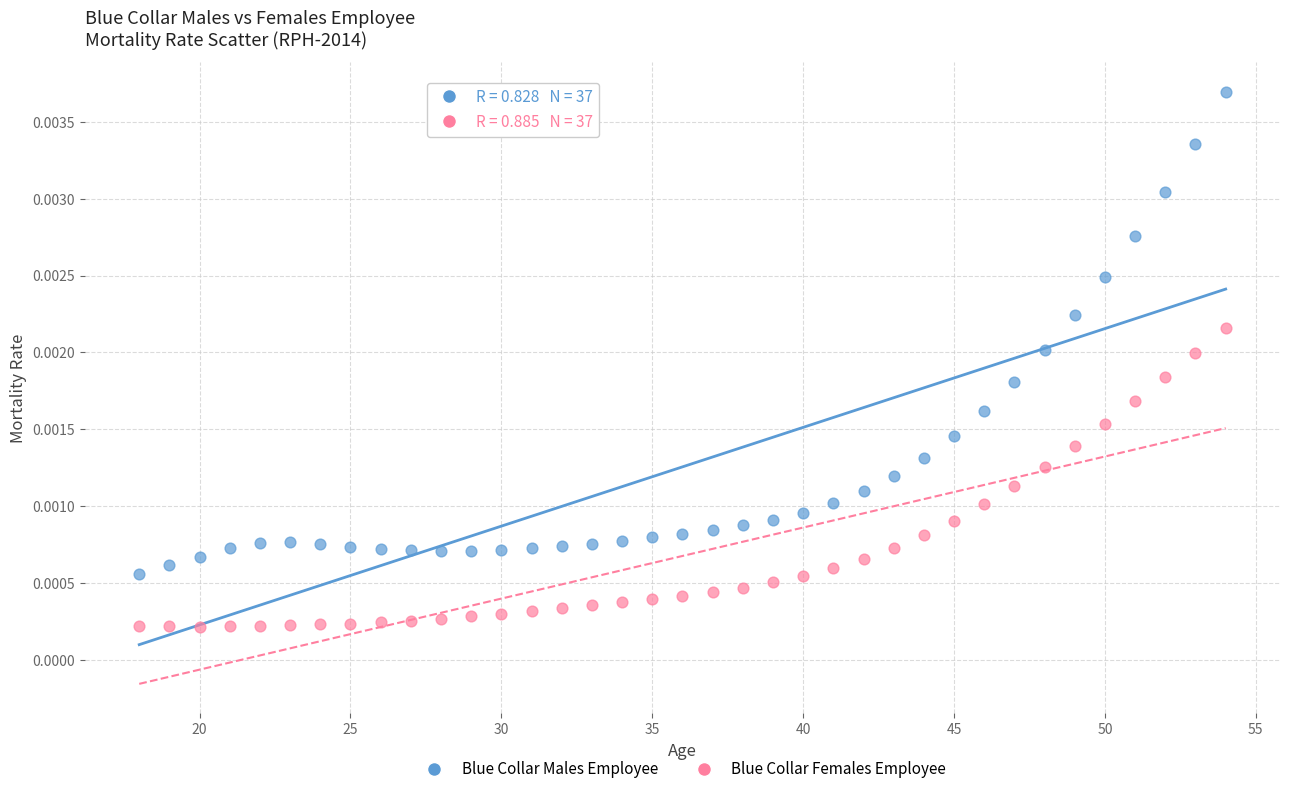

Across all data points, what is the range of X values (max minus min)?

36.0